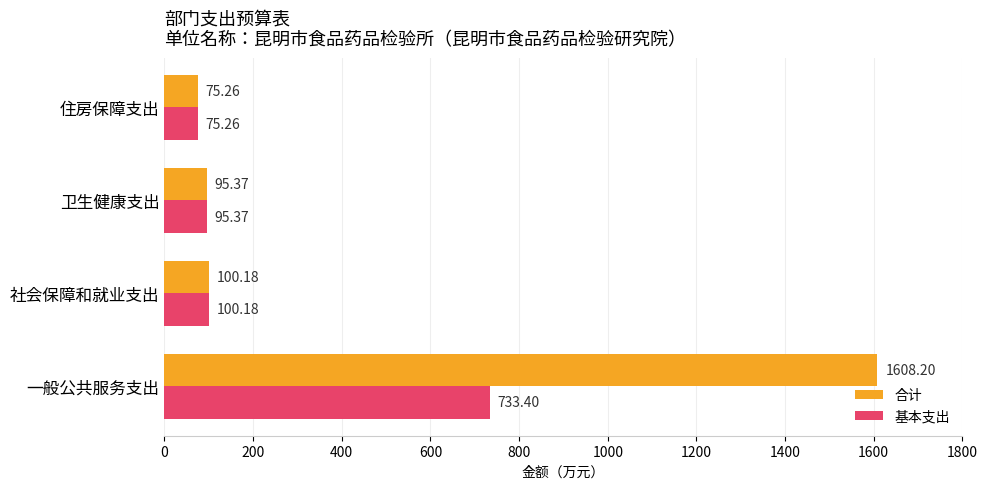

How many data points in 合计 are less than 100?

2